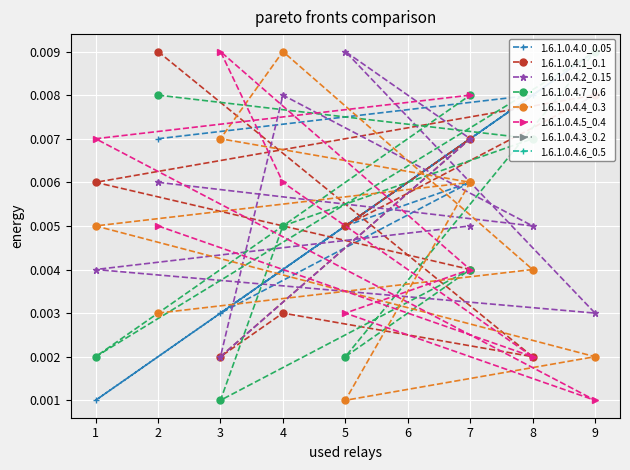

Which series has the largest total across all categories?

1.6.1.0.4.0_0.05